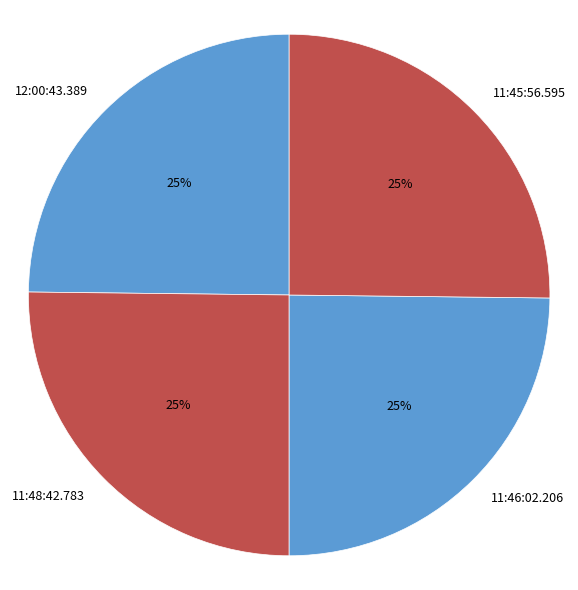

Is there any slice that represents more than half of the pie?

No